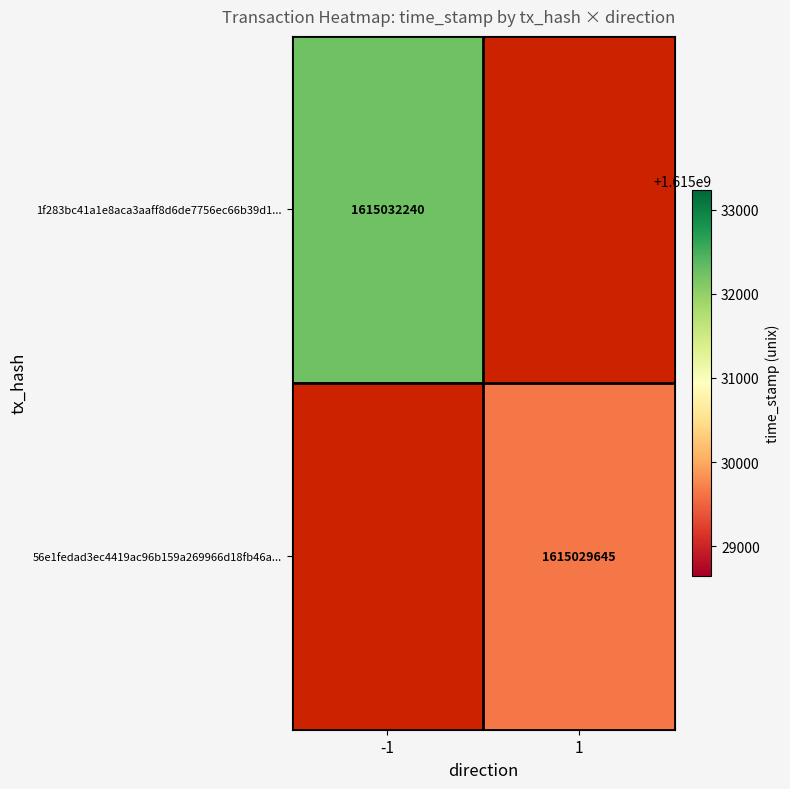

Between 1 and -1, which is larger?

-1